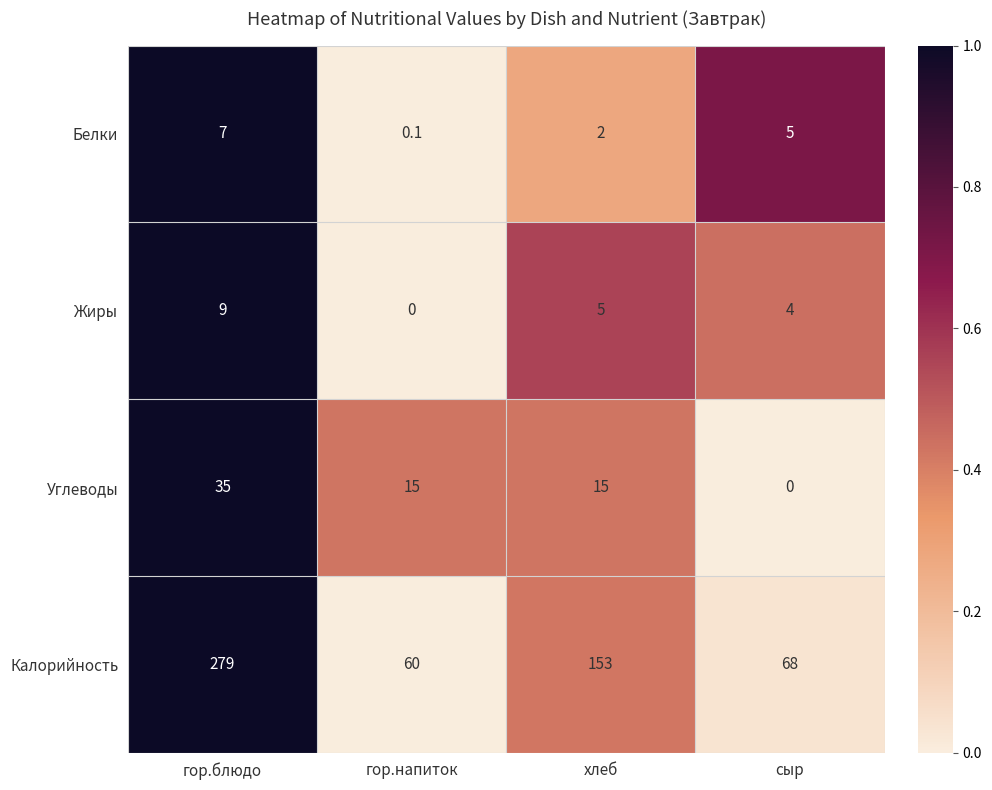

What is the total value across all series at сыр?

77.0